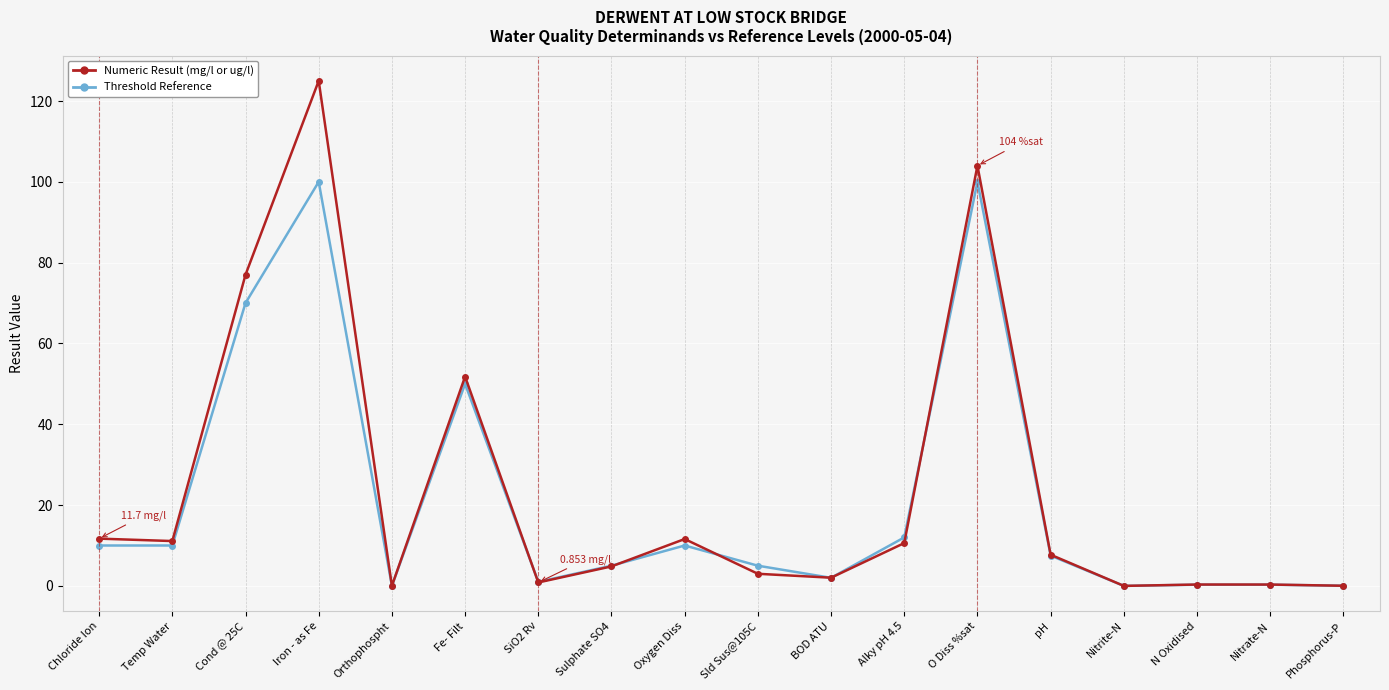

Which category has the highest value in the Numeric Result (mg/l or ug/l) series?

Iron - as Fe